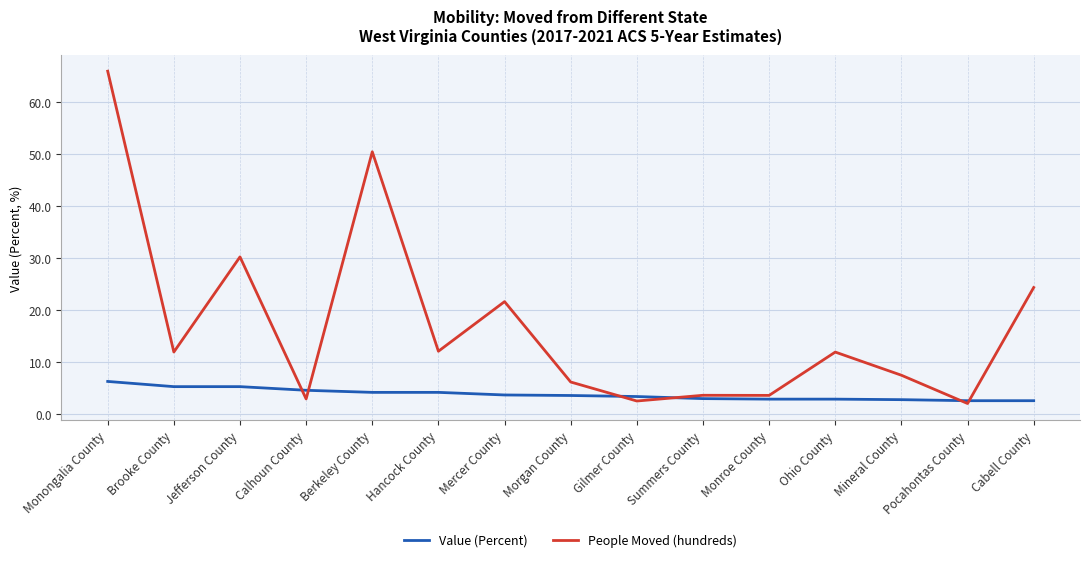

List the series in order of their peak value, highest first.

People Moved (hundreds), Value (Percent)